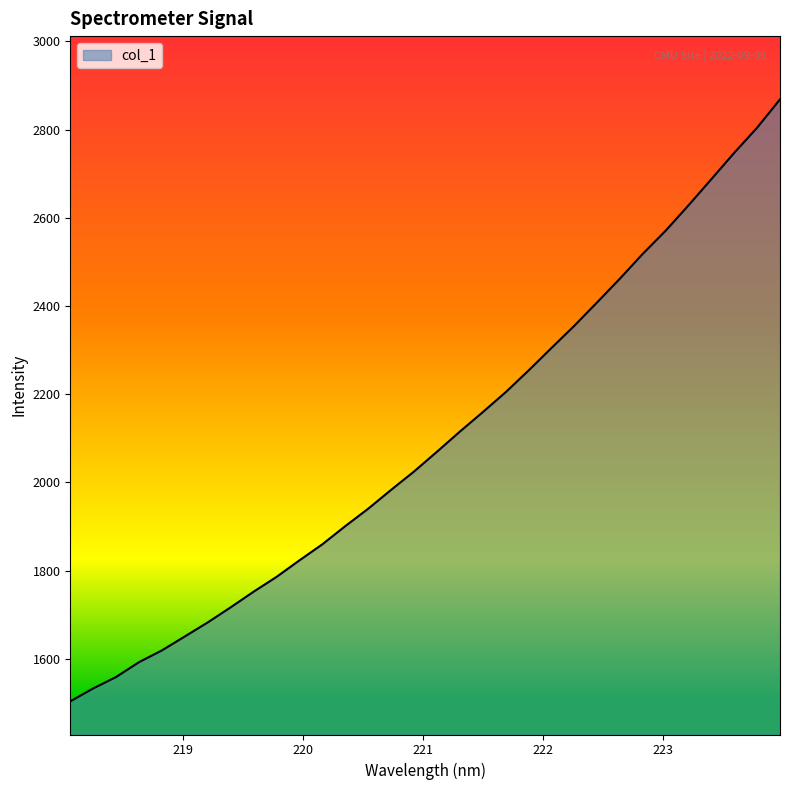

What is the difference between the maximum and minimum values?

1364.9